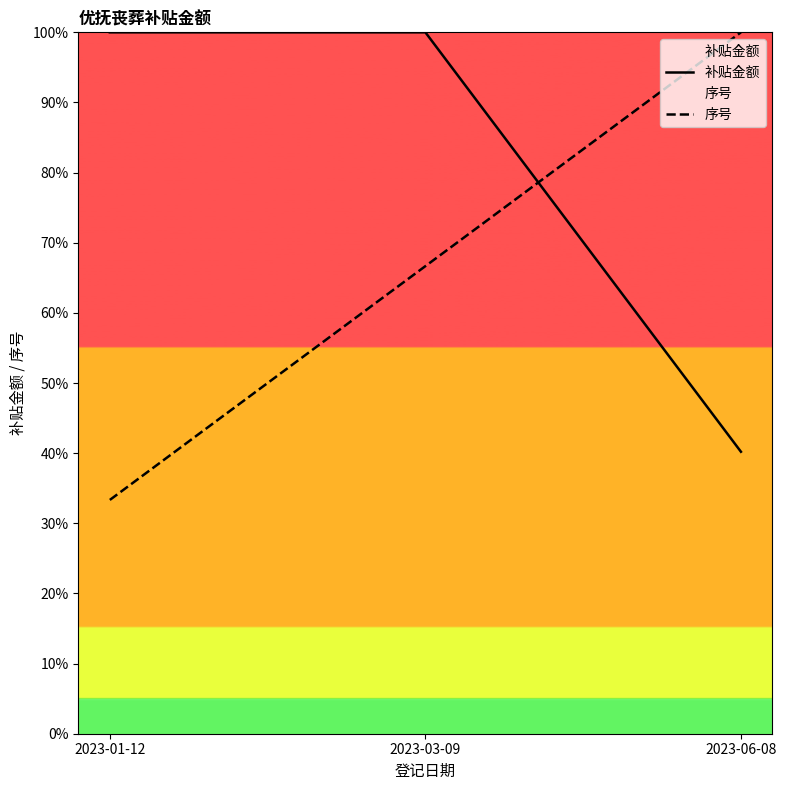

Which series has the widest spread of values?

序号